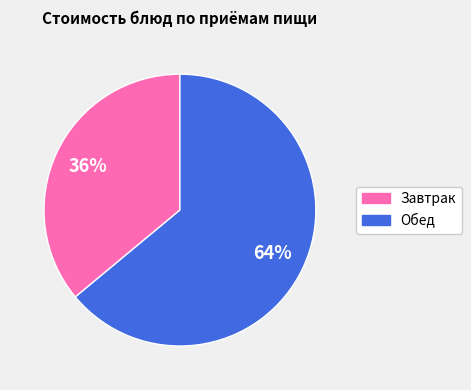

Is there any slice that represents more than half of the pie?

Yes